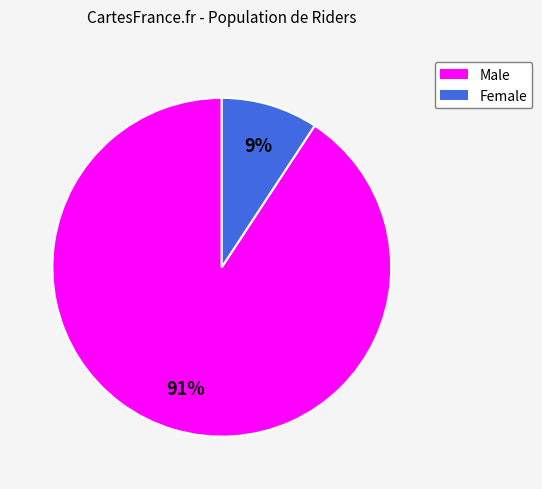

How many segments does this pie chart have?

2